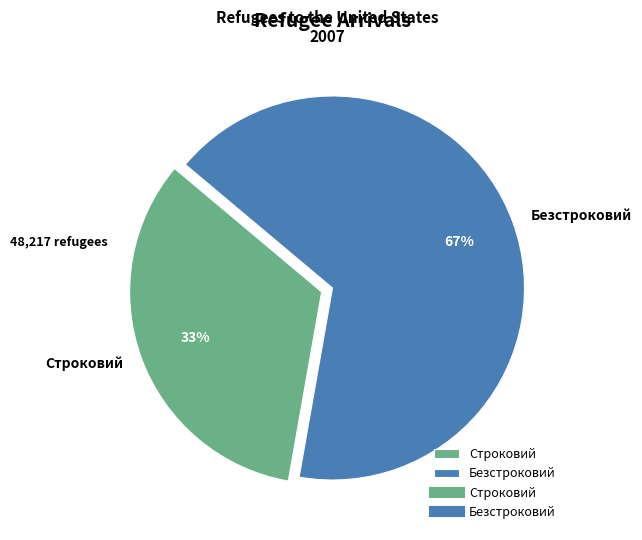

Between Безстроковий and Строковий, which is larger?

Безстроковий